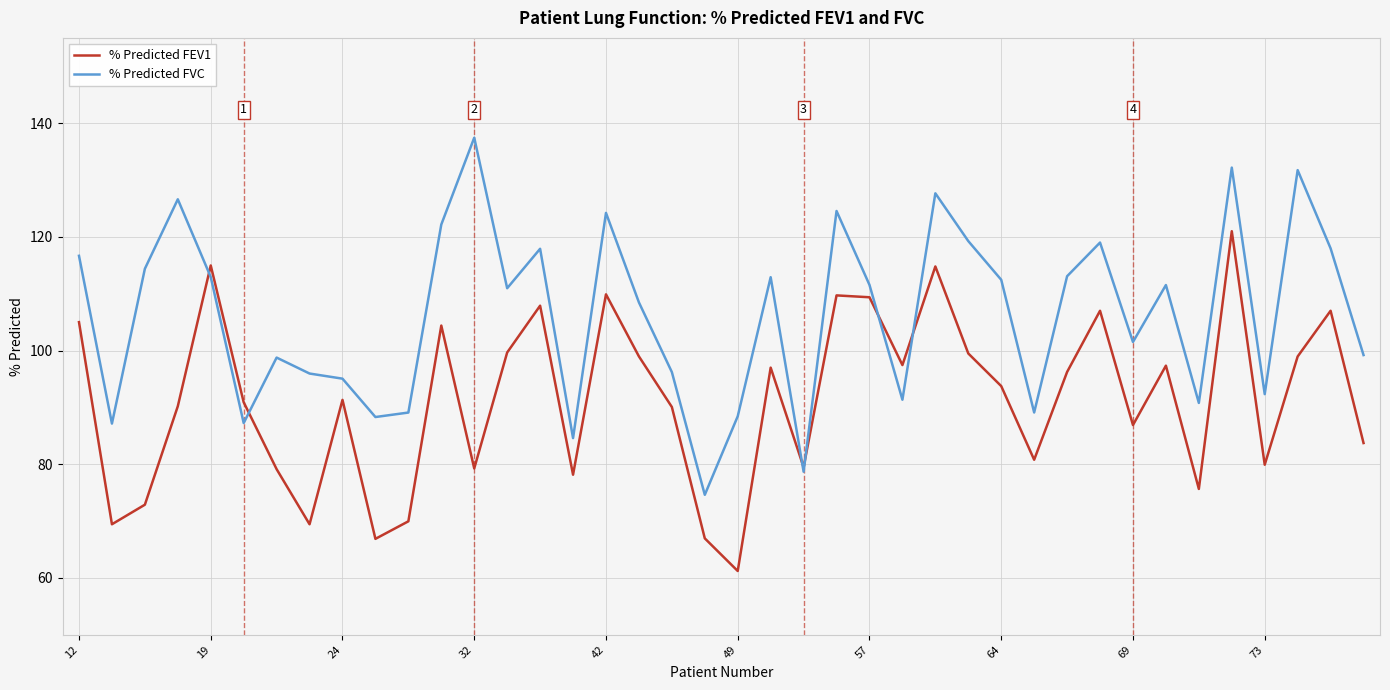

Which series has the largest total across all categories?

% Predicted FVC